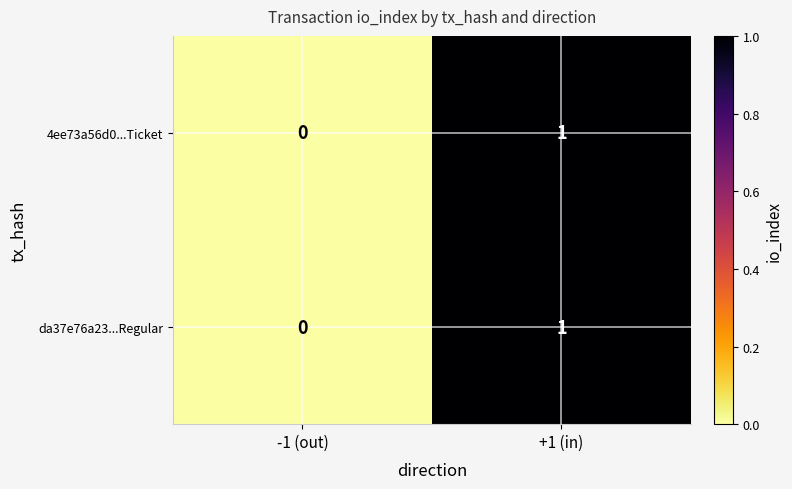

Reading right to left, what are all the values shown in this chart?

4ee73a56d0...Ticket: 1	0
da37e76a23...Regular: 1	0